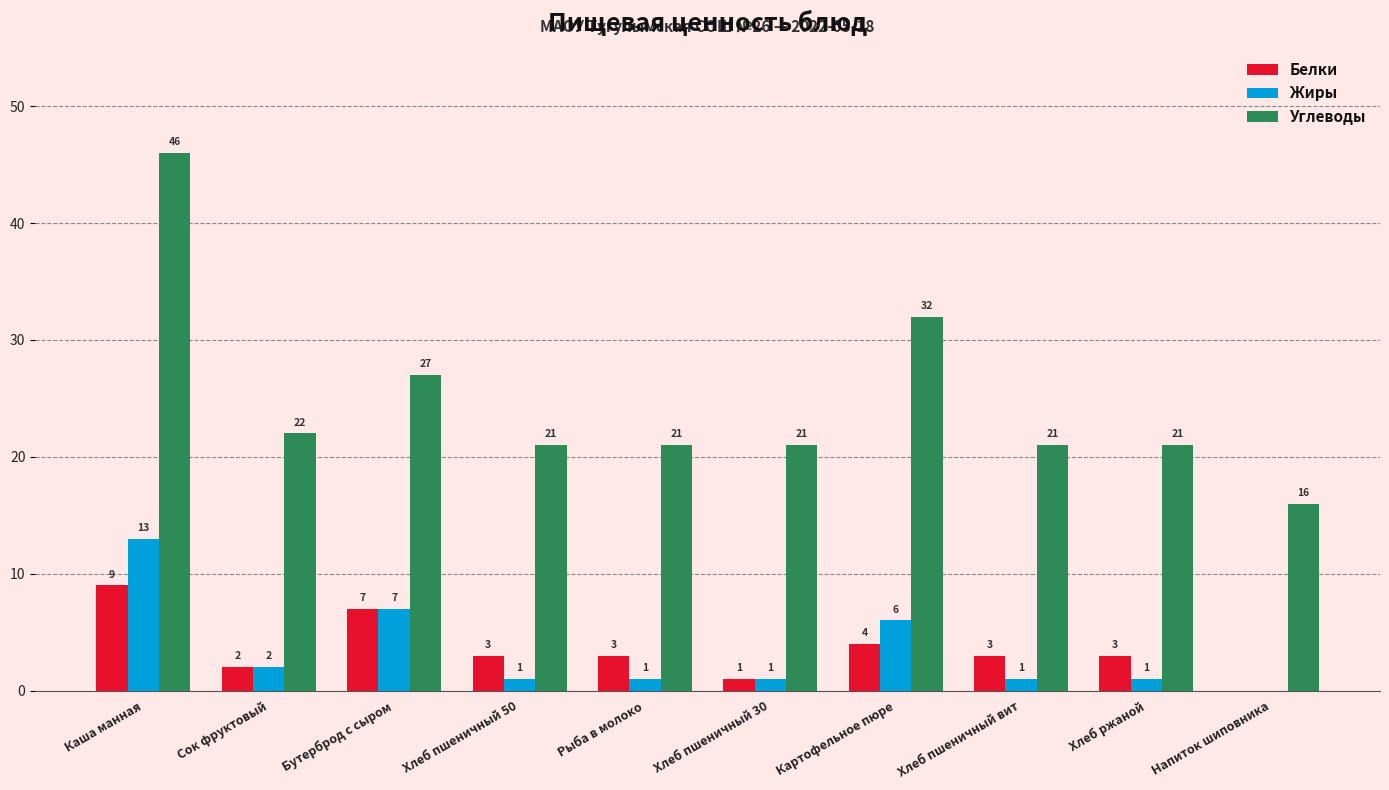

How many positive values does the Белки series have?

9